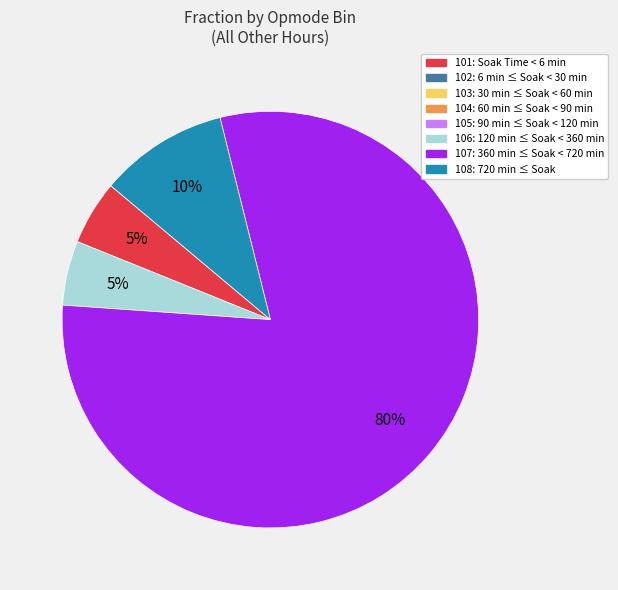

Is there a majority slice in this chart?

Yes